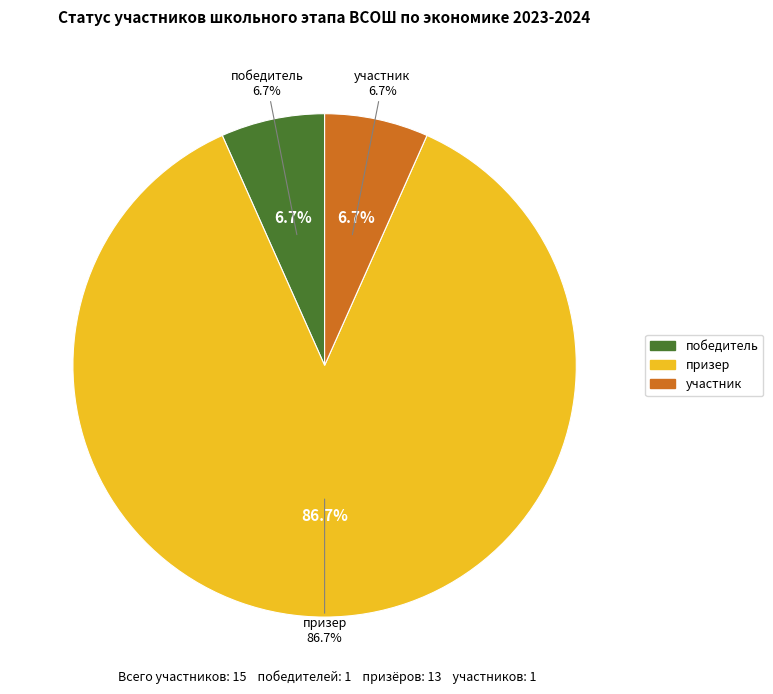

What is the ratio of the value at призер to the value at победитель?

13.0